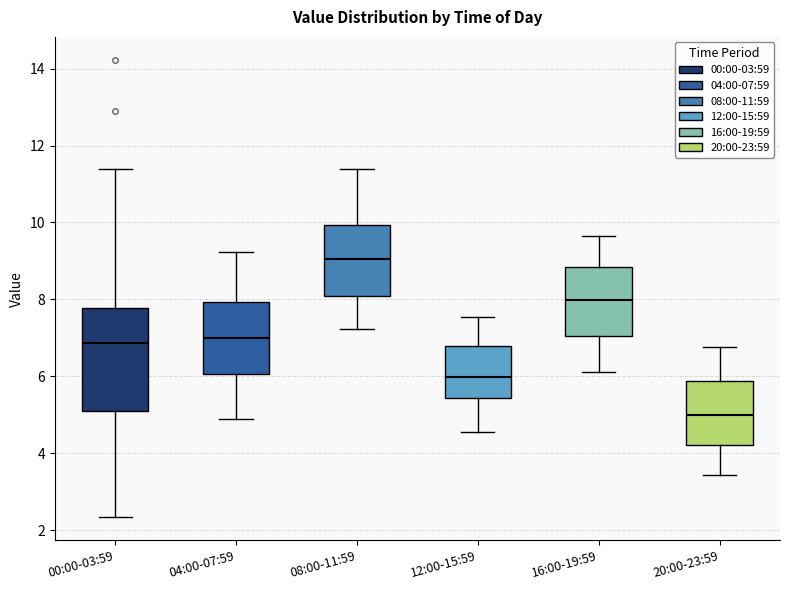

Reading left to right, transcribe this box plot: for each box, give where its median line is, the range the box spans, and where its two whiskers end, as read against the y-axis. The values are not printed on the chart, so give them approximately, as read against the axis.

00:00-03:59: median 6.8, box 5.2 to 7.8, whiskers 2.4 to 11.4
04:00-07:59: median 7.0, box 6.0 to 8.0, whiskers 4.8 to 9.2
08:00-11:59: median 9.0, box 8.0 to 10.0, whiskers 7.2 to 11.4
12:00-15:59: median 6.0, box 5.4 to 6.8, whiskers 4.6 to 7.6
16:00-19:59: median 8.0, box 7.0 to 8.8, whiskers 6.2 to 9.6
20:00-23:59: median 5.0, box 4.2 to 5.8, whiskers 3.4 to 6.8